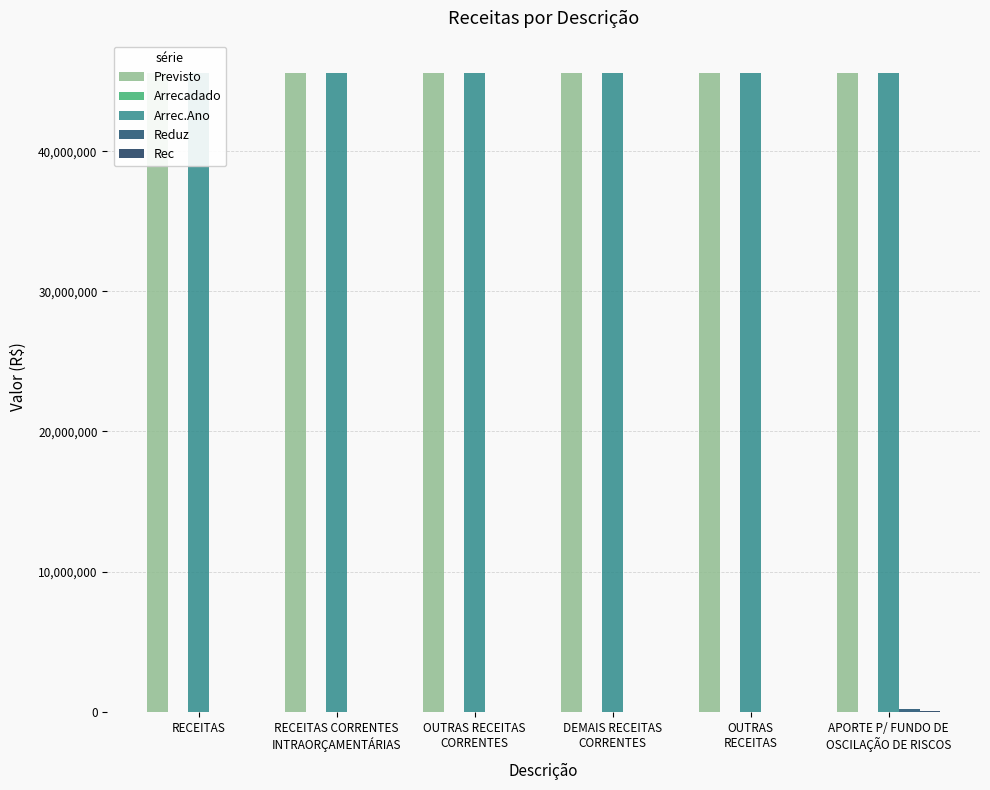

What are all the series names shown in the legend?

Previsto, Arrecadado, Arrec.Ano, Reduz, Rec